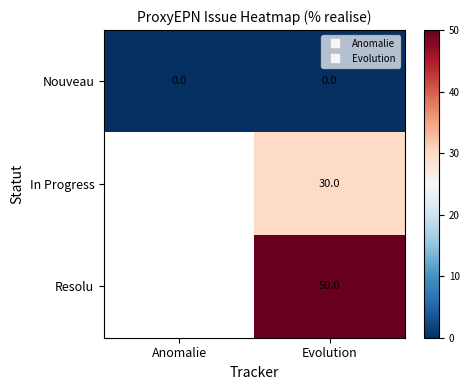

List the series in order of their peak value, lowest first.

Nouveau, In Progress, Resolu